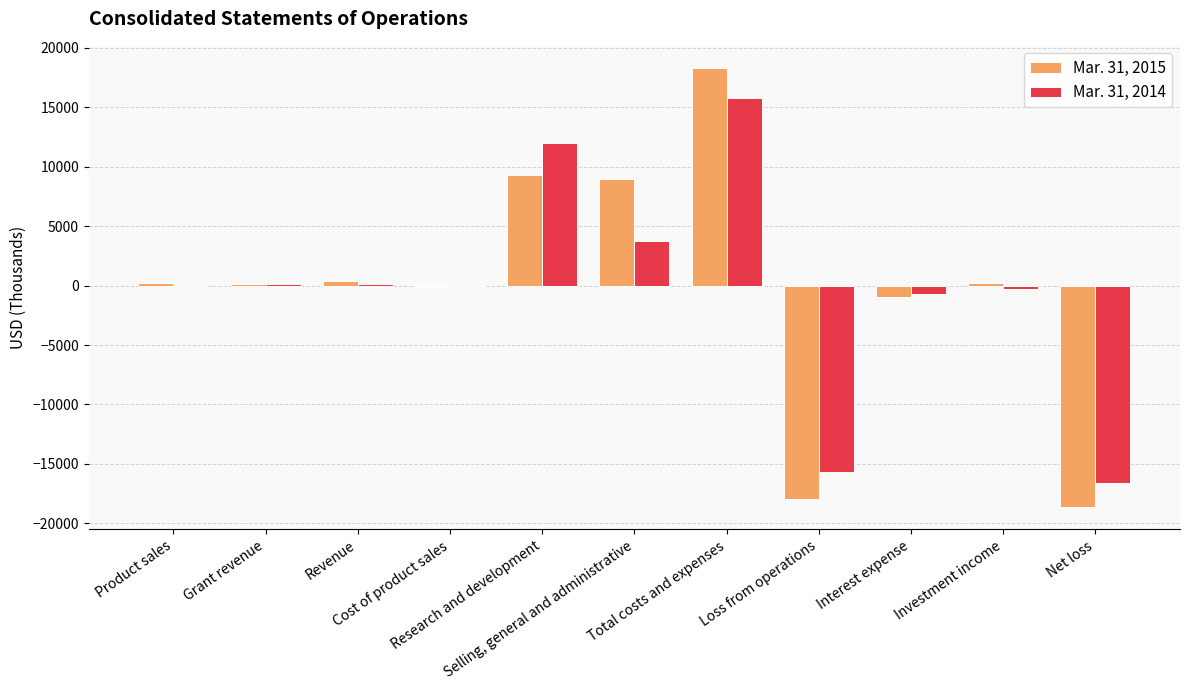

Which series changed the most between Revenue and Research and development?

Mar. 31, 2014